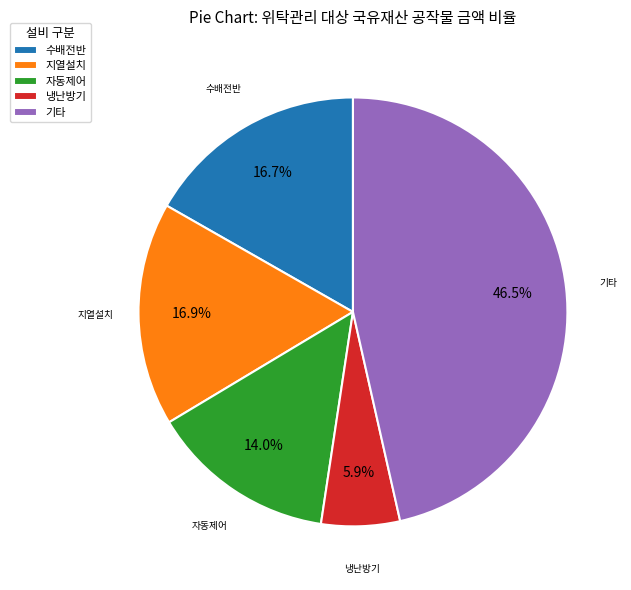

Is there any slice that represents more than half of the pie?

No